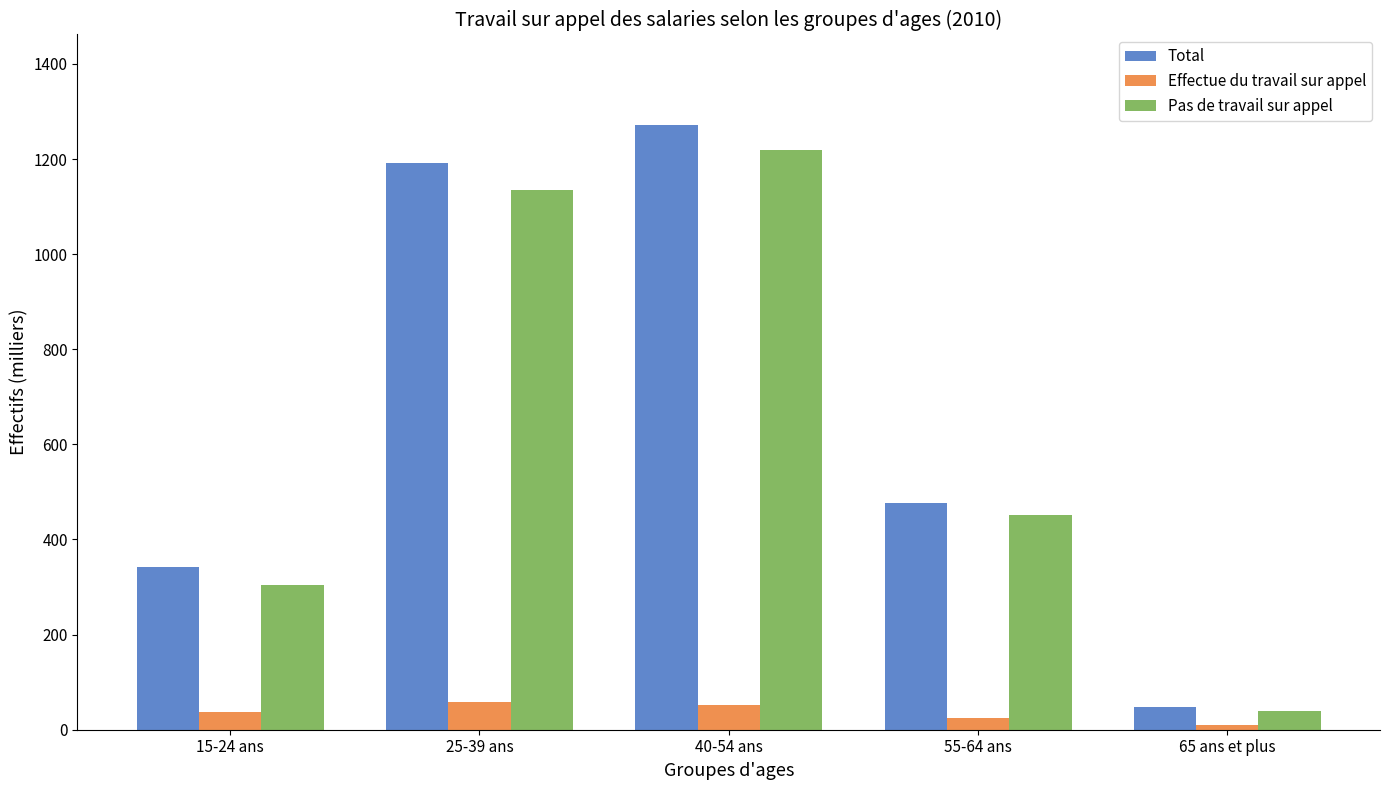

What position from the right is 40-54 ans?

3